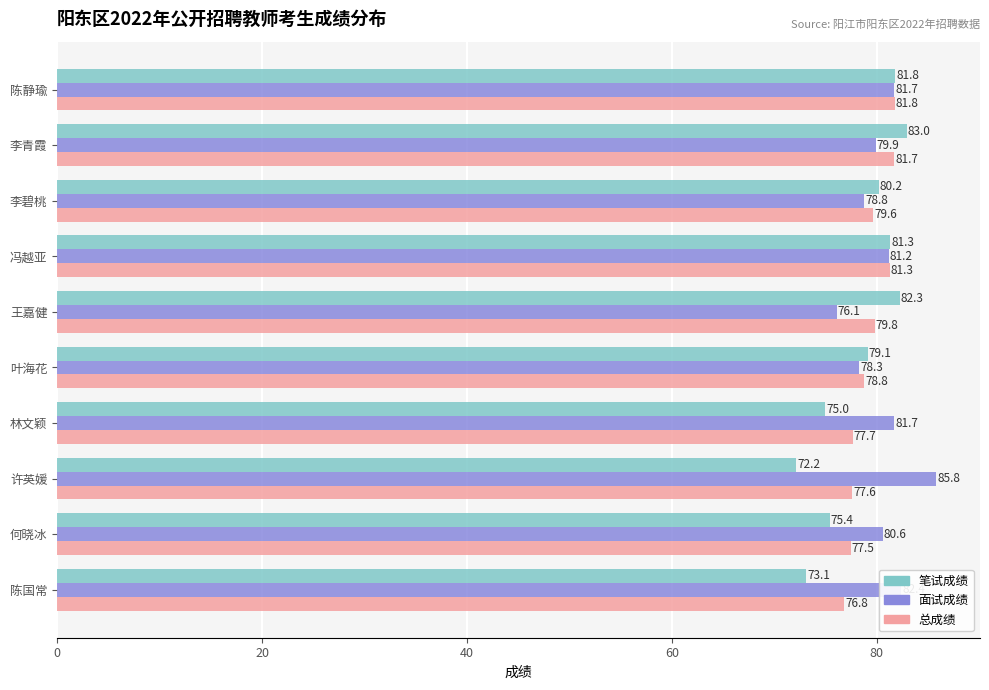

Rank the series by their maximum value, from highest to lowest.

面试成绩, 笔试成绩, 总成绩